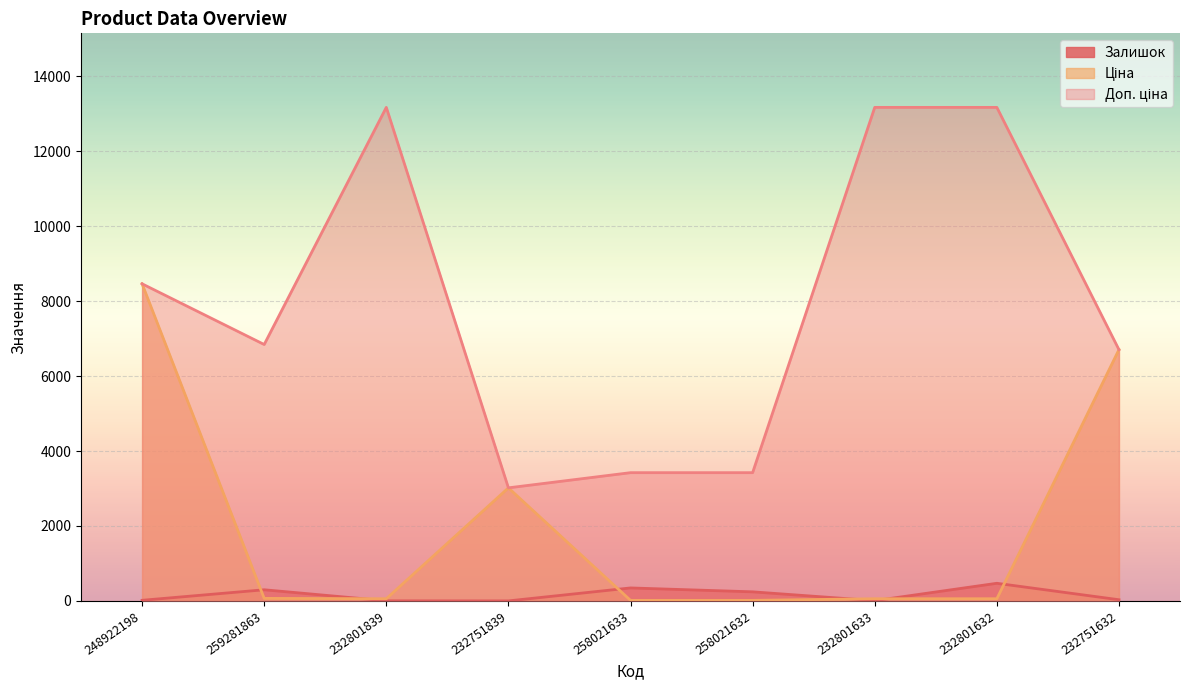

Read the Доп. ціна value at 232751839.

3018.0